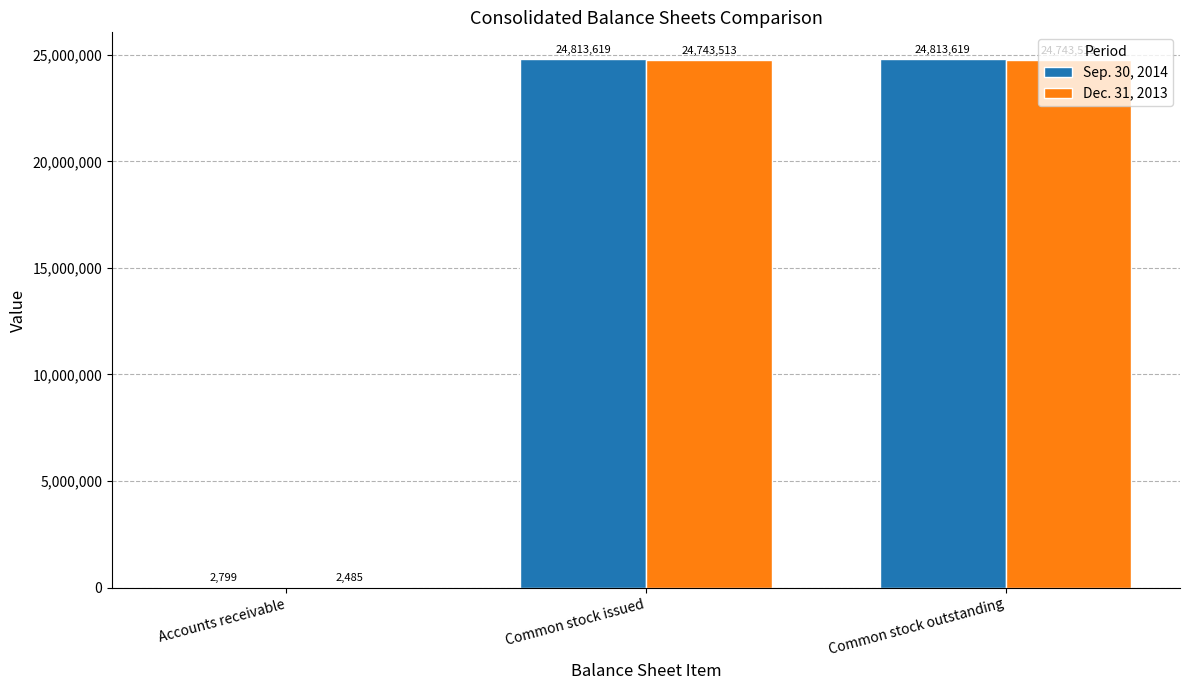

What is the maximum value shown in the chart?

24813619